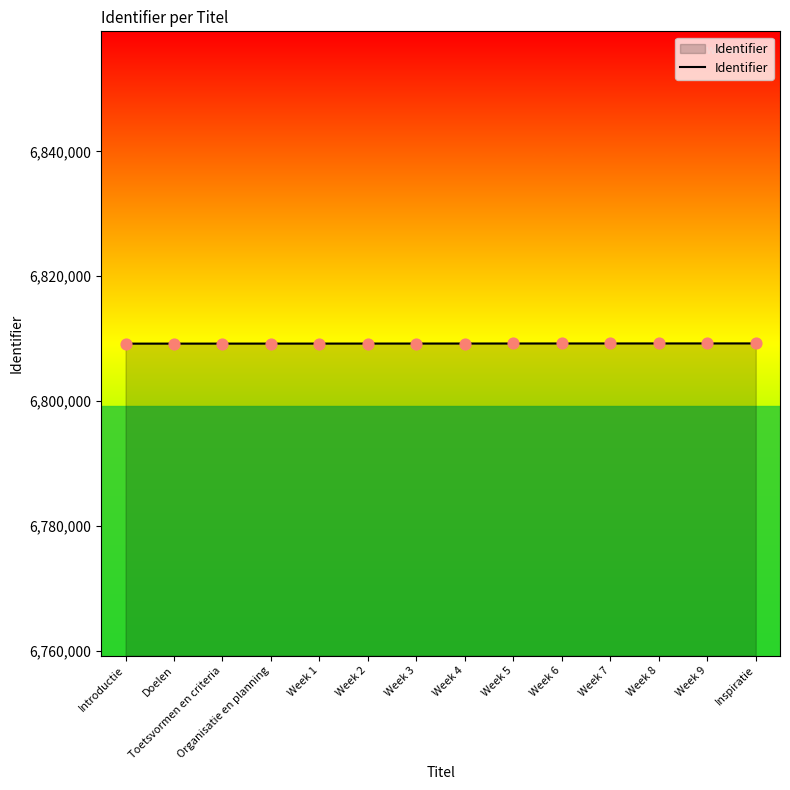

What is the ratio of the value at Doelen to the value at Week 4?

1.0